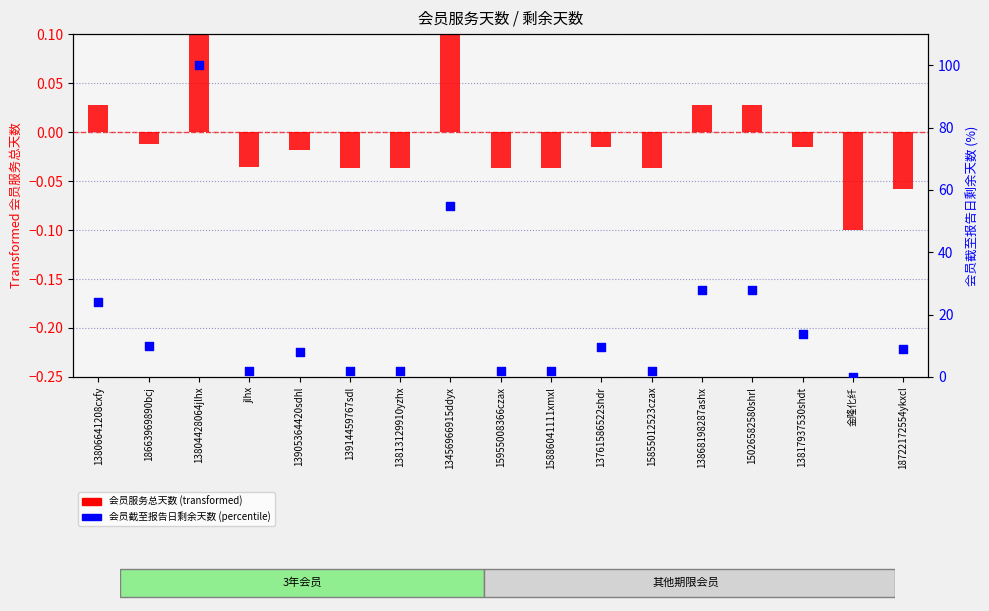

What are all the series names shown in the legend?

会员服务总天数 (transformed), 会员截至报告日剩余天数 (percentile)